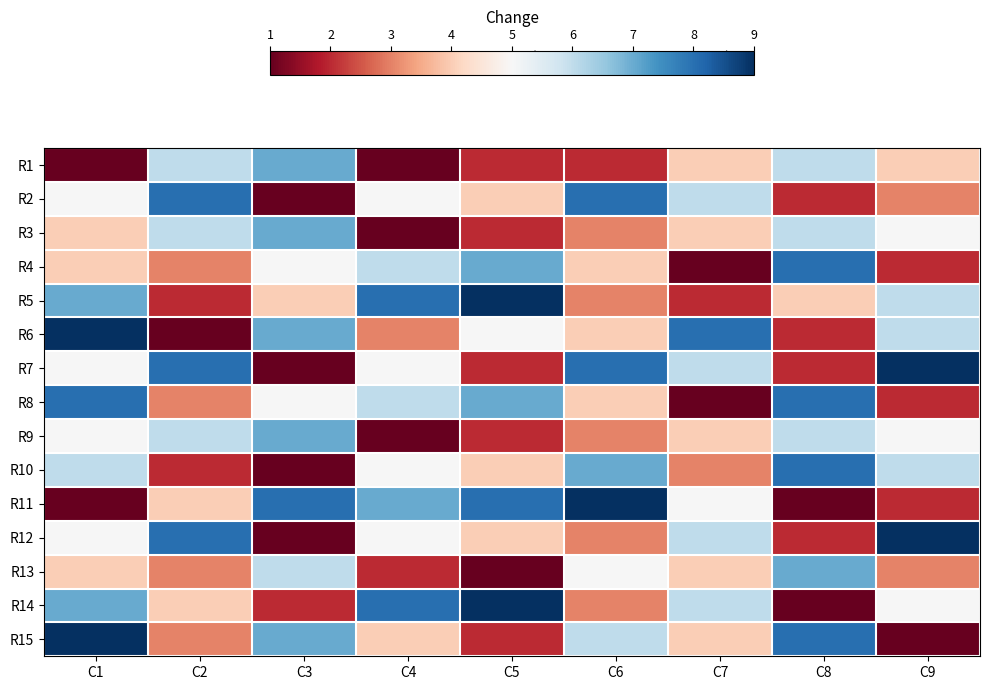

Reading left to right, transcribe all the data shown in this chart.

R1: C1=1	C2=6	C3=7	C4=1	C5=2	C6=2	C7=4	C8=6	C9=4
R2: C1=5	C2=8	C3=1	C4=5	C5=4	C6=8	C7=6	C8=2	C9=3
R3: C1=4	C2=6	C3=7	C4=1	C5=2	C6=3	C7=4	C8=6	C9=5
R4: C1=4	C2=3	C3=5	C4=6	C5=7	C6=4	C7=1	C8=8	C9=2
R5: C1=7	C2=2	C3=4	C4=8	C5=9	C6=3	C7=2	C8=4	C9=6
R6: C1=9	C2=1	C3=7	C4=3	C5=5	C6=4	C7=8	C8=2	C9=6
R7: C1=5	C2=8	C3=1	C4=5	C5=2	C6=8	C7=6	C8=2	C9=9
R8: C1=8	C2=3	C3=5	C4=6	C5=7	C6=4	C7=1	C8=8	C9=2
R9: C1=5	C2=6	C3=7	C4=1	C5=2	C6=3	C7=4	C8=6	C9=5
R10: C1=6	C2=2	C3=1	C4=5	C5=4	C6=7	C7=3	C8=8	C9=6
R11: C1=1	C2=4	C3=8	C4=7	C5=8	C6=9	C7=5	C8=1	C9=2
R12: C1=5	C2=8	C3=1	C4=5	C5=4	C6=3	C7=6	C8=2	C9=9
R13: C1=4	C2=3	C3=6	C4=2	C5=1	C6=5	C7=4	C8=7	C9=3
R14: C1=7	C2=4	C3=2	C4=8	C5=9	C6=3	C7=6	C8=1	C9=5
R15: C1=9	C2=3	C3=7	C4=4	C5=2	C6=6	C7=4	C8=8	C9=1